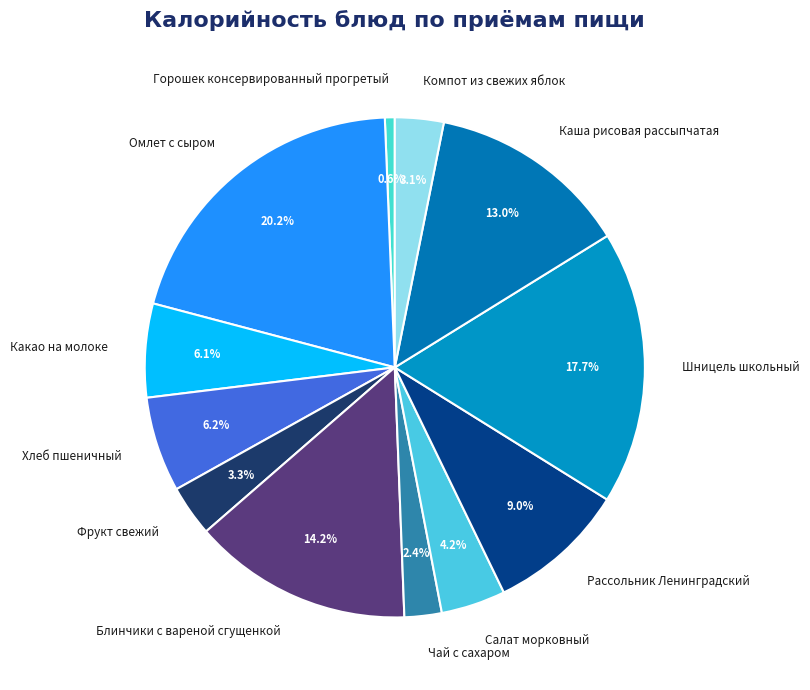

Is it true that Рассольник Ленинградский is 9% of the pie?

True